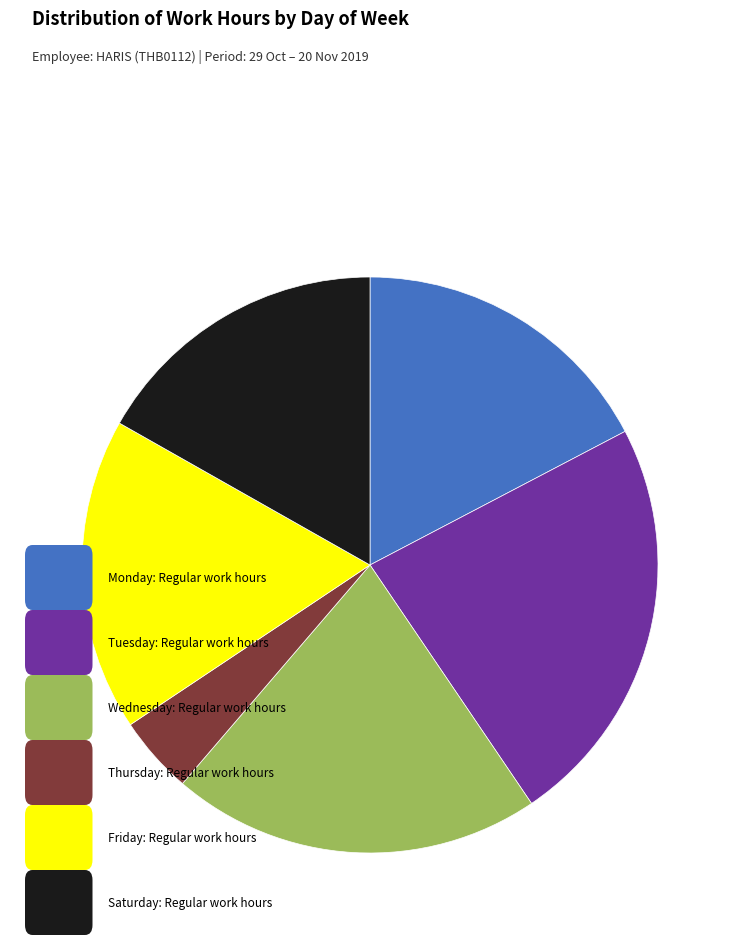

Is there a majority slice in this chart?

No